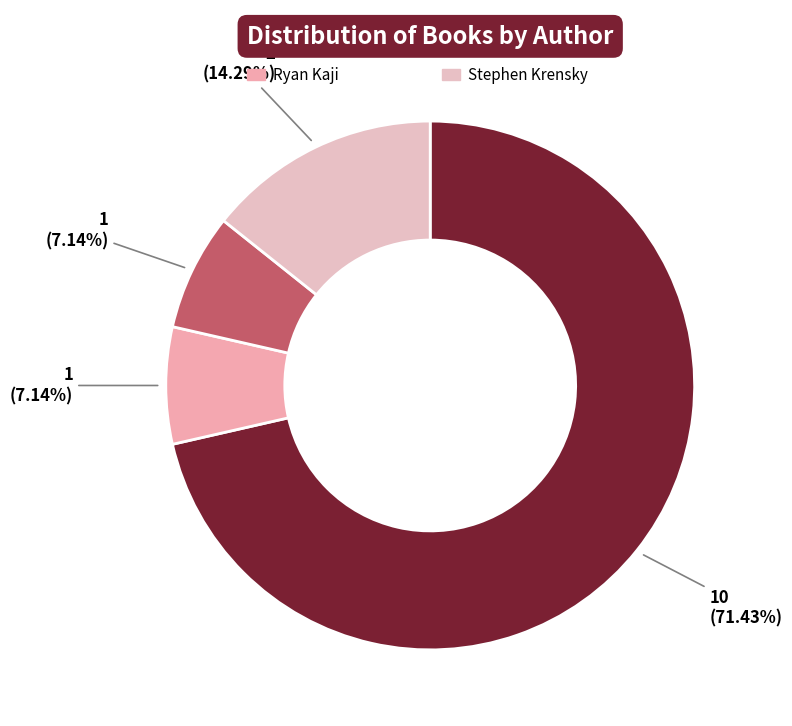

To the nearest percent, what is the average slice percentage?

25%